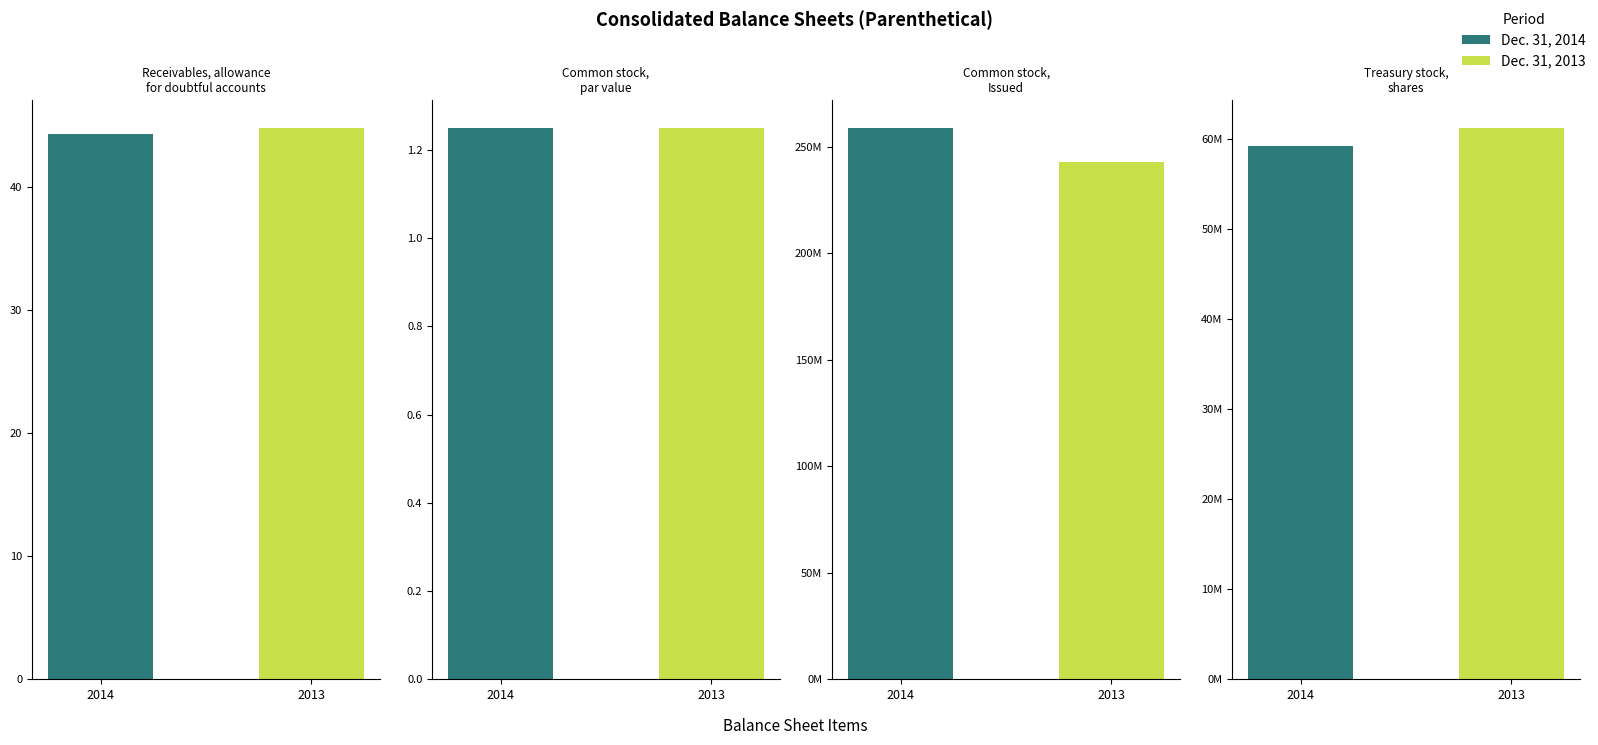

What position from the left is Common stock,
Issued?

3